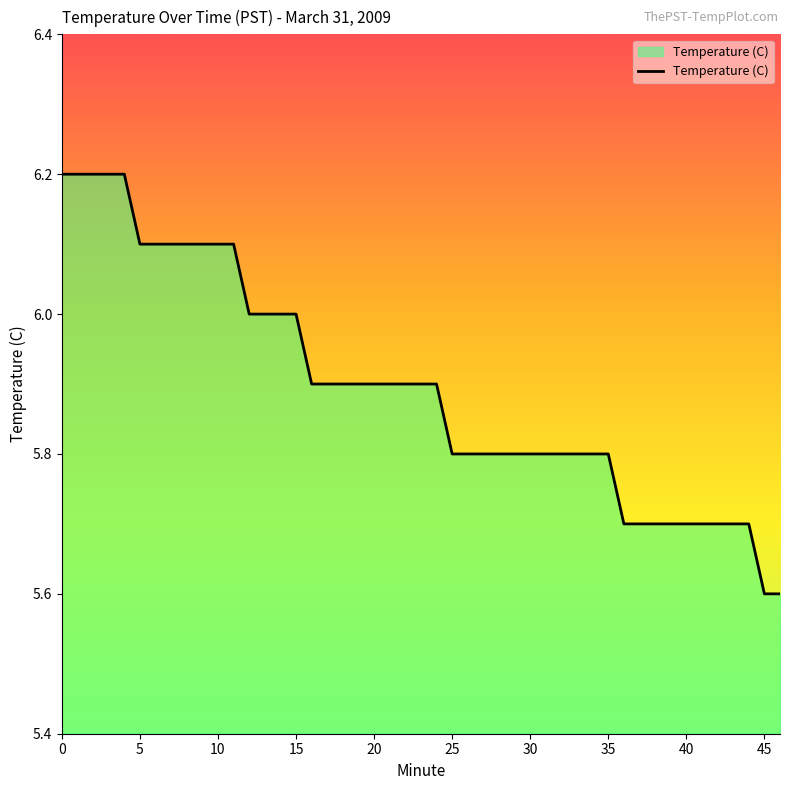

What is the minimum value shown in the chart?

5.6